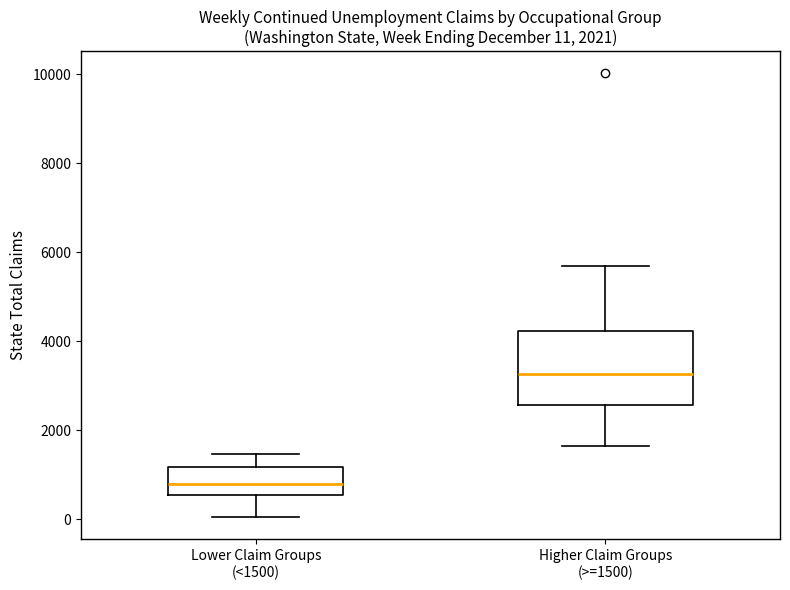

Which box is the tallest, from its lower edge to its upper edge?

Higher Claim Groups (>=1500)